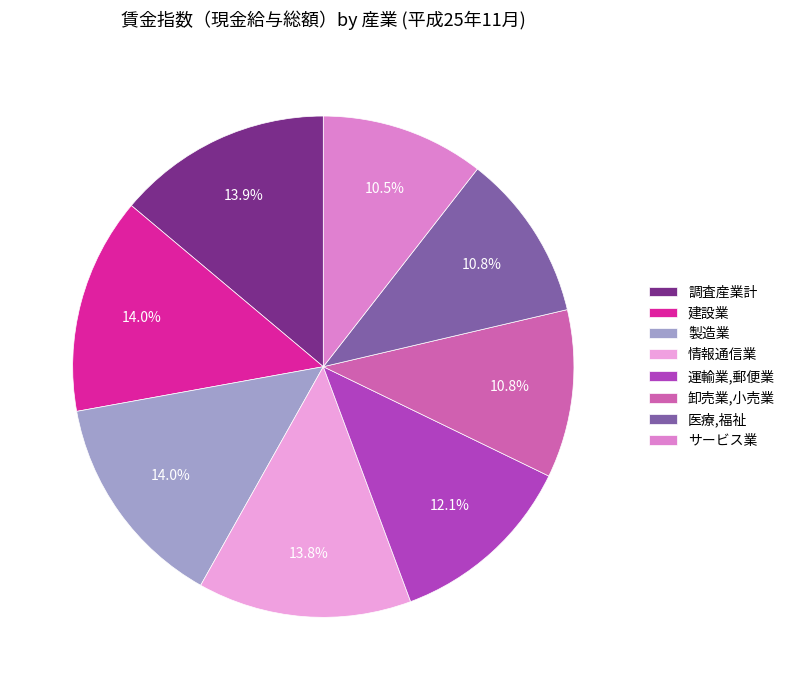

How many segments does this pie chart have?

8